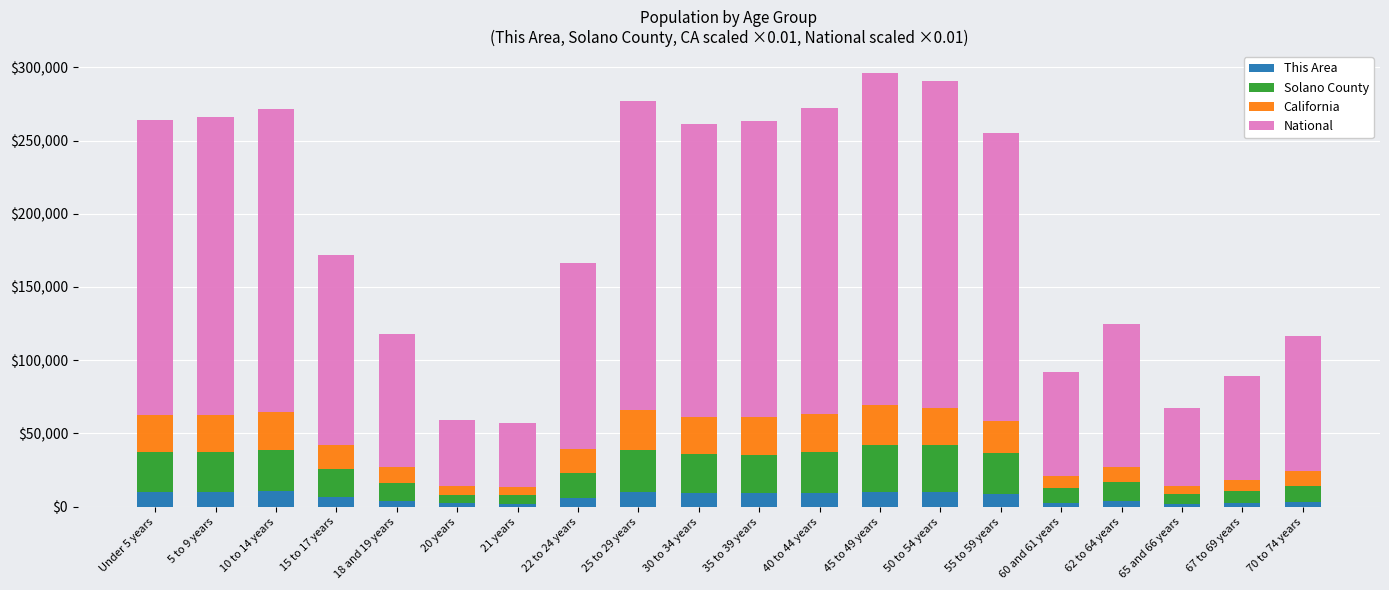

What is the maximum value for This Area?

10371.0